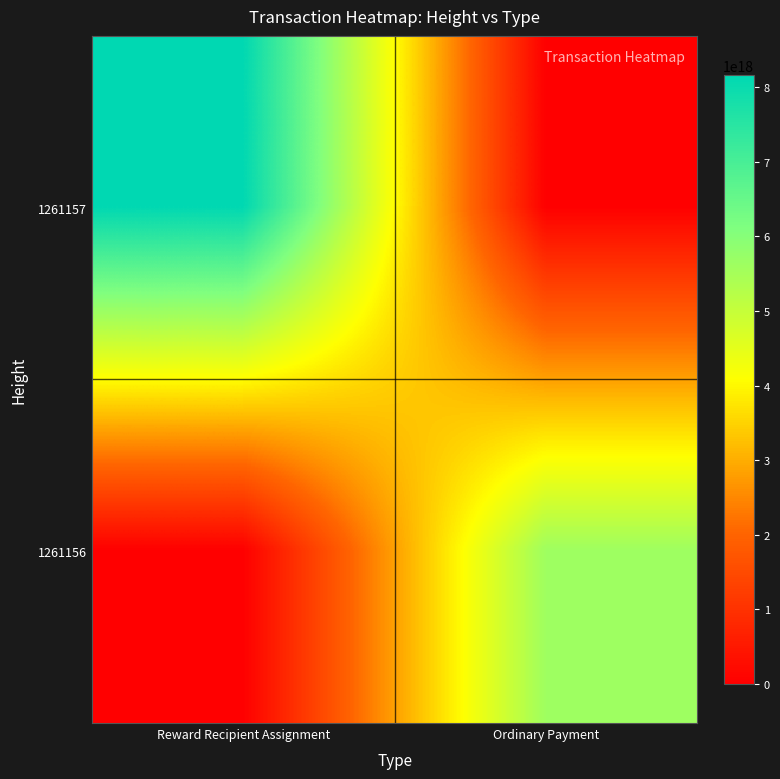

Rank the series by their average value, from lowest to highest.

1261156, 1261157